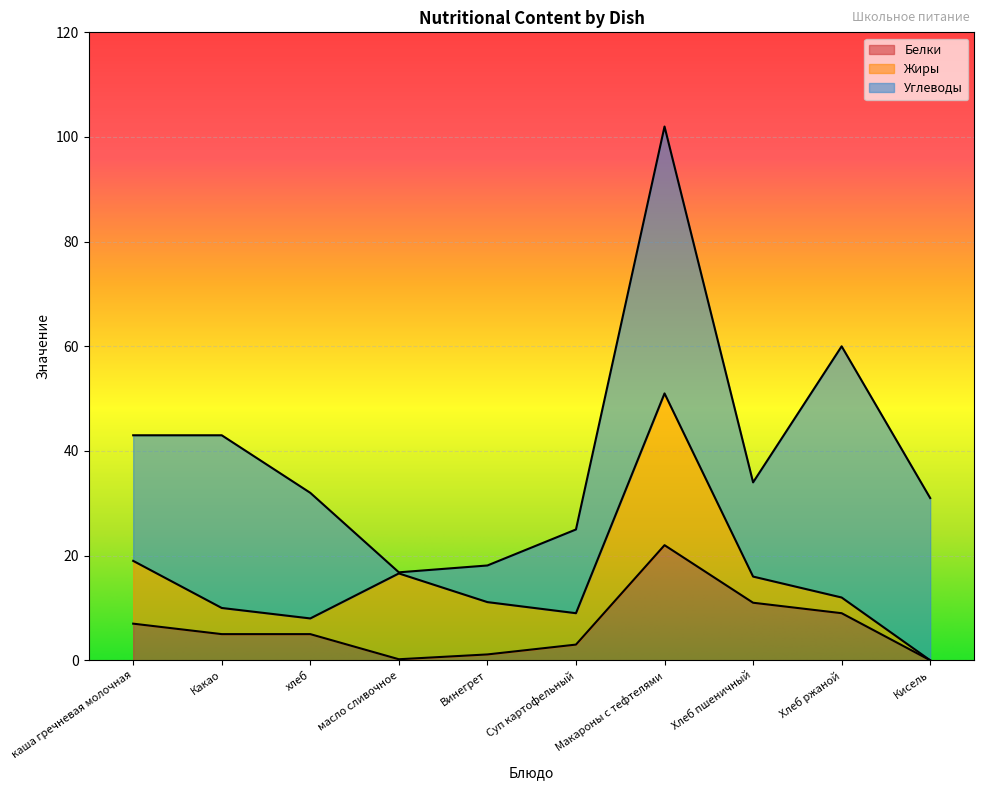

Does the chart display data point markers on the line(s)?

No